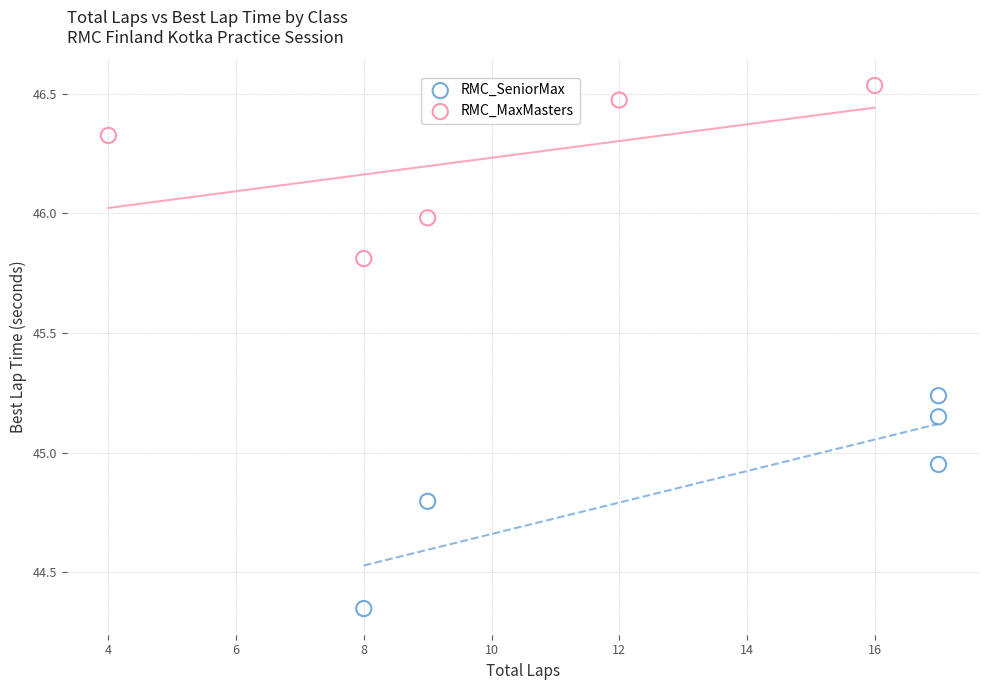

Which series reaches the minimum Y coordinate?

RMC_SeniorMax